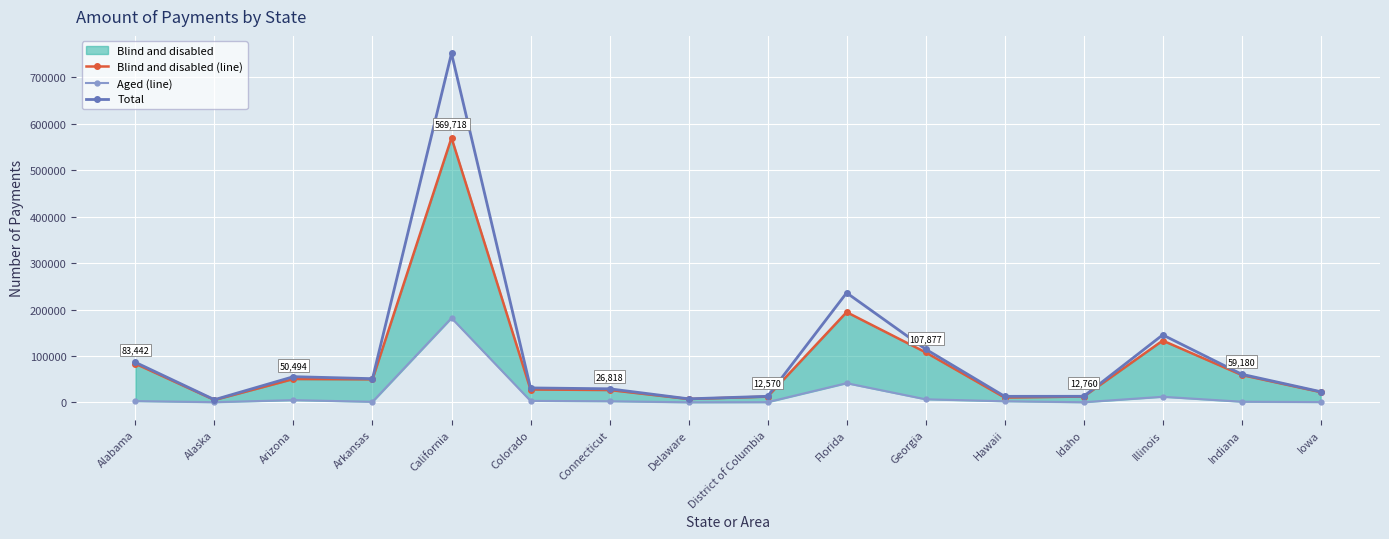

At California, list the series in order from largest to smallest.

Total, Blind and disabled (line), Aged (line)